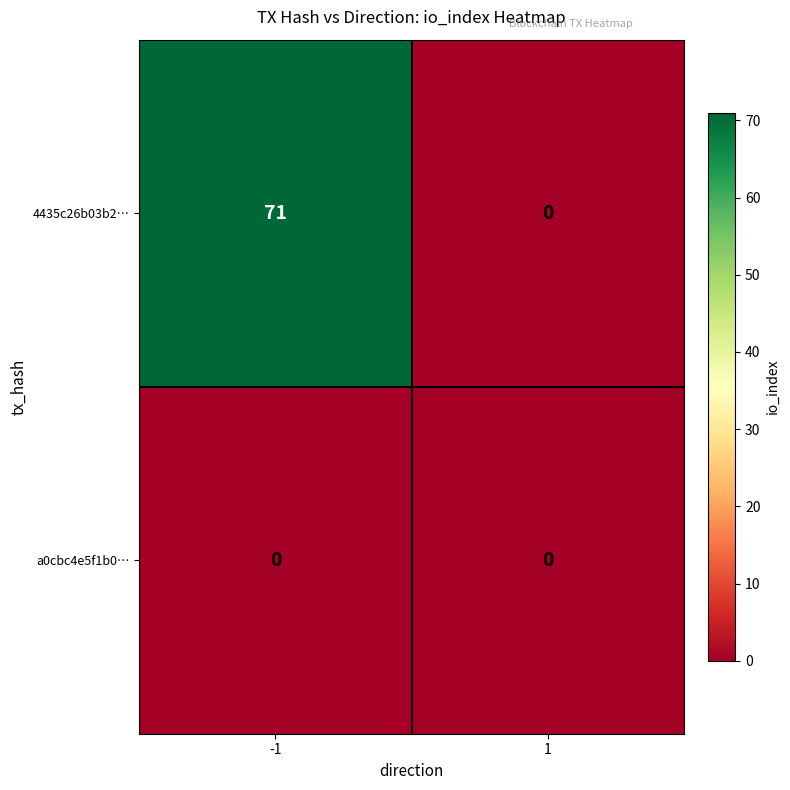

What is the sum of the 4435c26b03b2… values at 1 and -1?

71